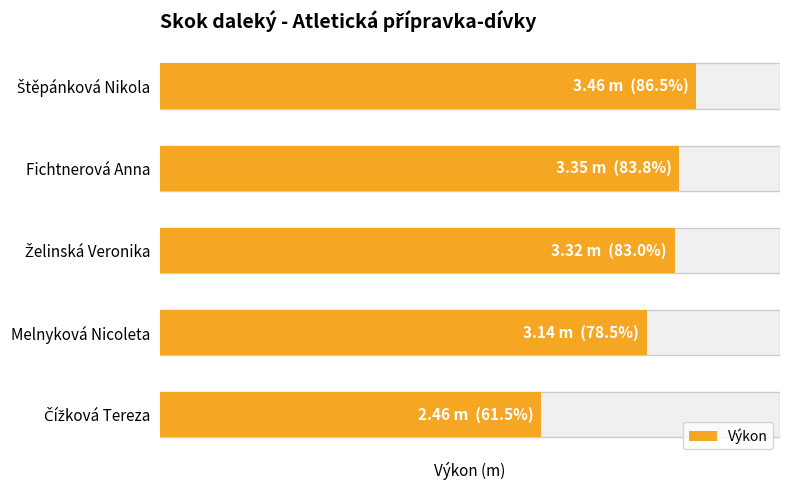

Approximately how many times larger is the value at Štěpánková Nikola compared to Fichtnerová Anna?

1.0